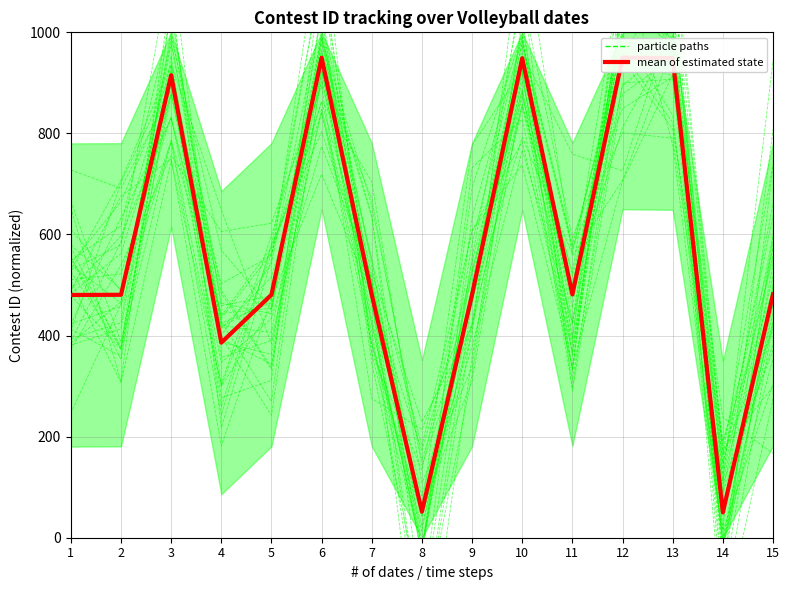

Reading left to right, extract all data points from this chart.

particle paths: 540.0	464.1	992.8	568.7	452.7	921.8	670.4	143.6	424.7	1013.9	425.8	894.1	977.9	-179.6	274.5
mean of estimated state: 480.3	480.7	915.1	386.0	480.8	949.9	480.9	51.5	481.0	948.8	481.4	950.0	948.9	50.0	481.5